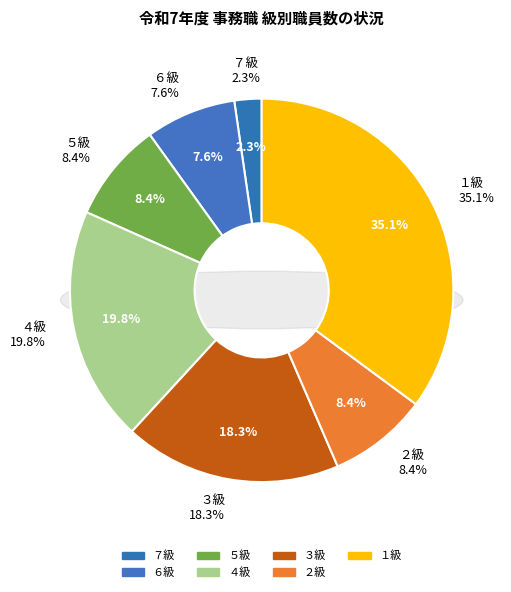

Is it true that ８級 is 0% of the pie?

True